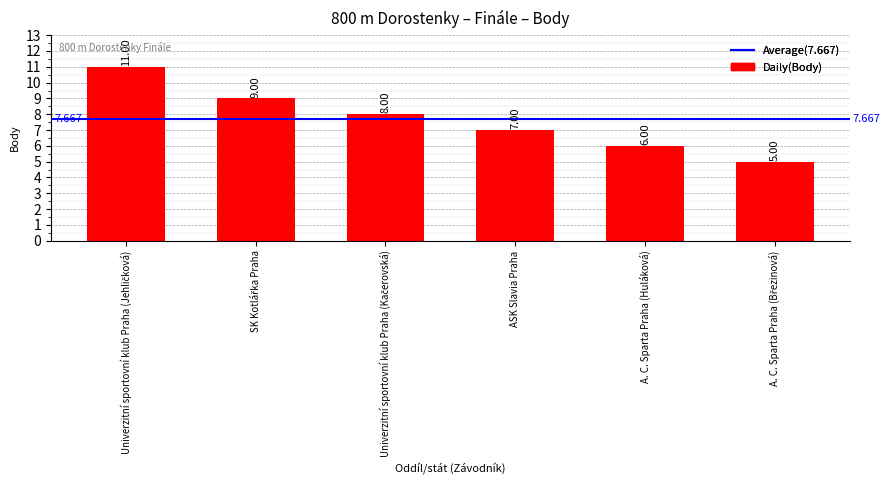

The value at A. C. Sparta Praha (Huláková) is 10. True or false?

False